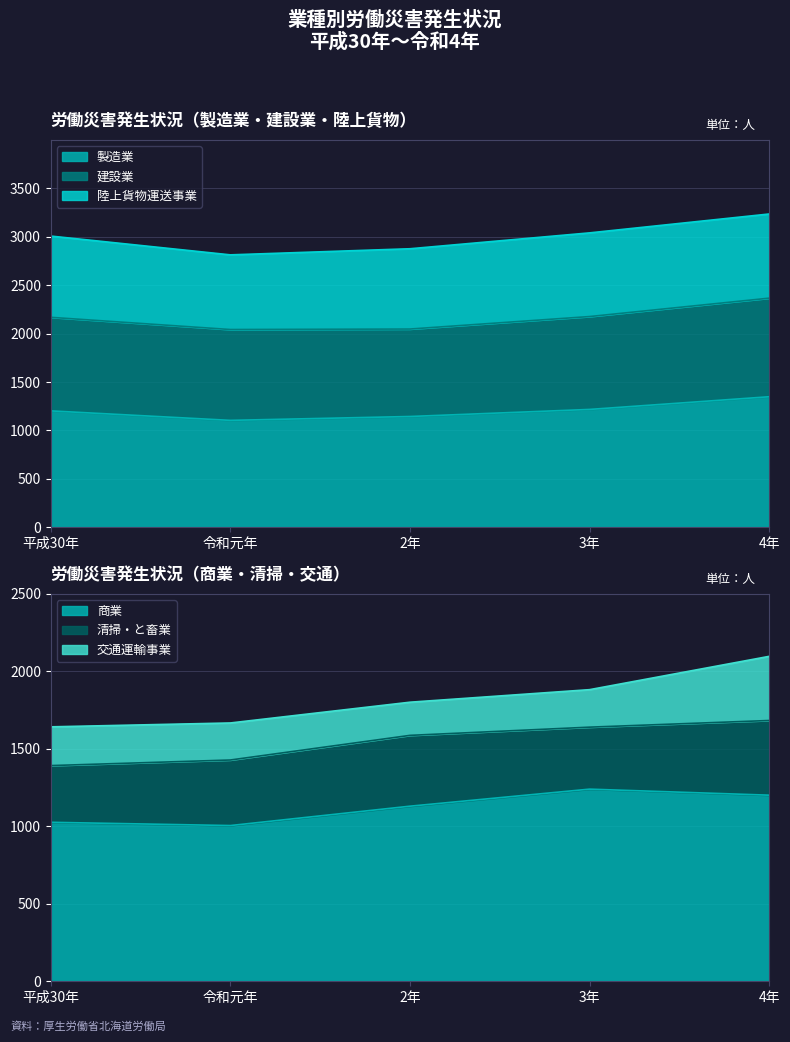

What is the label of the 2nd point from the left?

令和元年